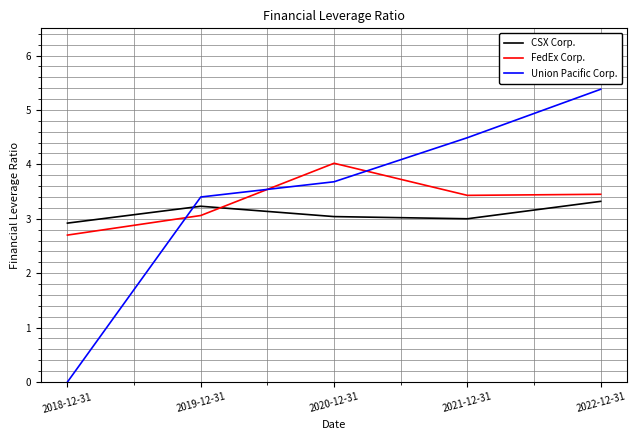

At 2022-12-31, list the series in order from smallest to largest.

CSX Corp., FedEx Corp., Union Pacific Corp.